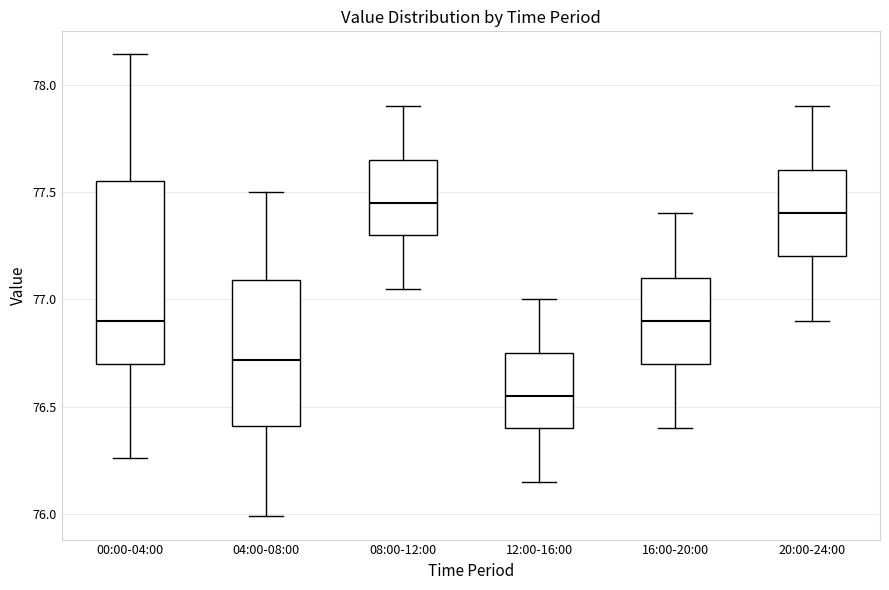

Reading left to right, read every box against the y-axis: the position of its median line, the range the box covers, and the ends of its whiskers. The values are not printed on the chart, so give them approximately, as read against the axis.

00:00-04:00: median 76.90, box 76.70 to 77.55, whiskers 76.25 to 78.15
04:00-08:00: median 76.70, box 76.40 to 77.10, whiskers 76.00 to 77.50
08:00-12:00: median 77.45, box 77.30 to 77.65, whiskers 77.05 to 77.90
12:00-16:00: median 76.55, box 76.40 to 76.75, whiskers 76.15 to 77.00
16:00-20:00: median 76.90, box 76.70 to 77.10, whiskers 76.40 to 77.40
20:00-24:00: median 77.40, box 77.20 to 77.60, whiskers 76.90 to 77.90